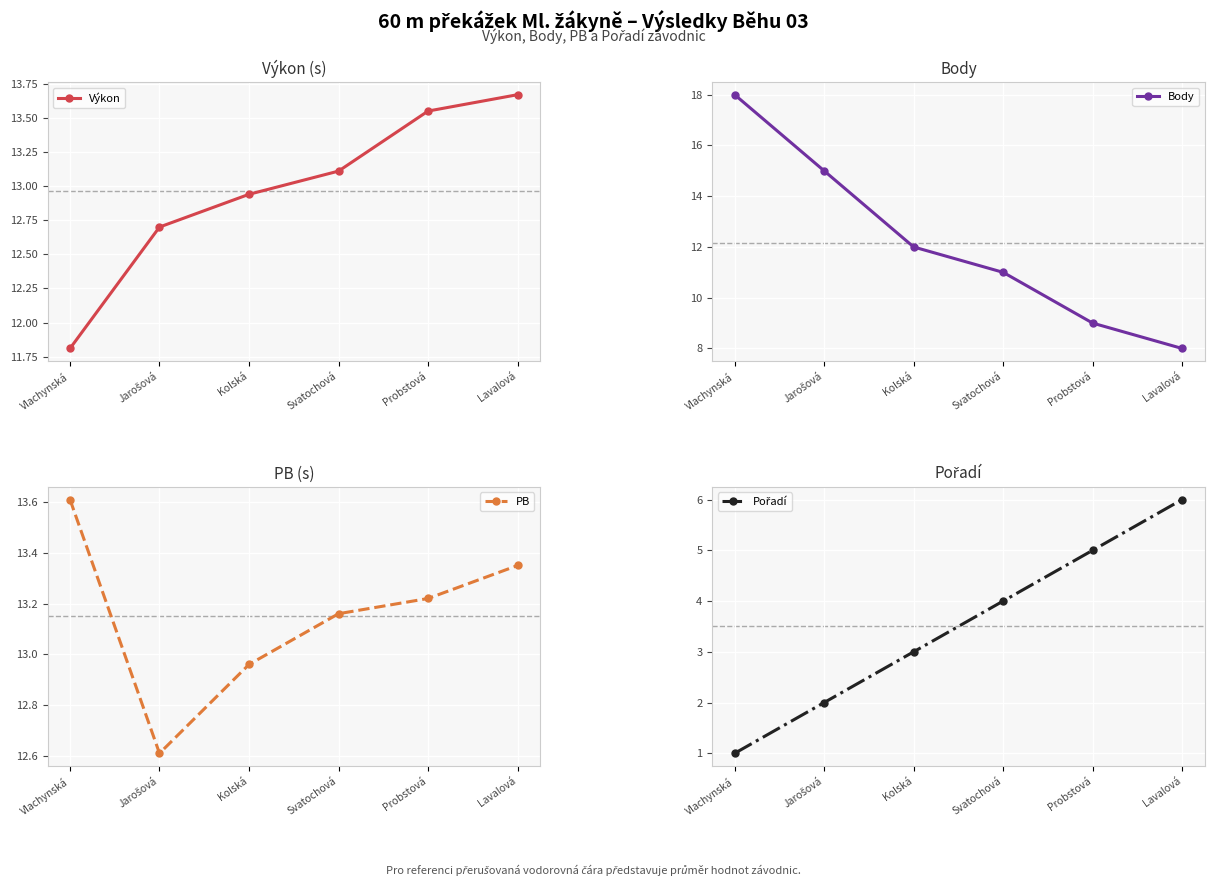

Rank the series by their maximum value, from lowest to highest.

Pořadí, PB, Výkon, Body